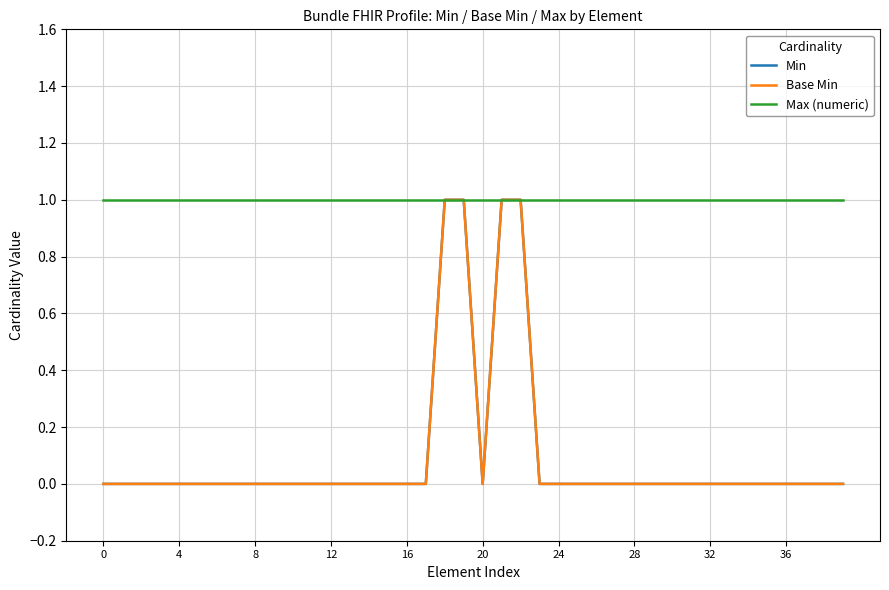

Does the chart have visible grid lines?

Yes